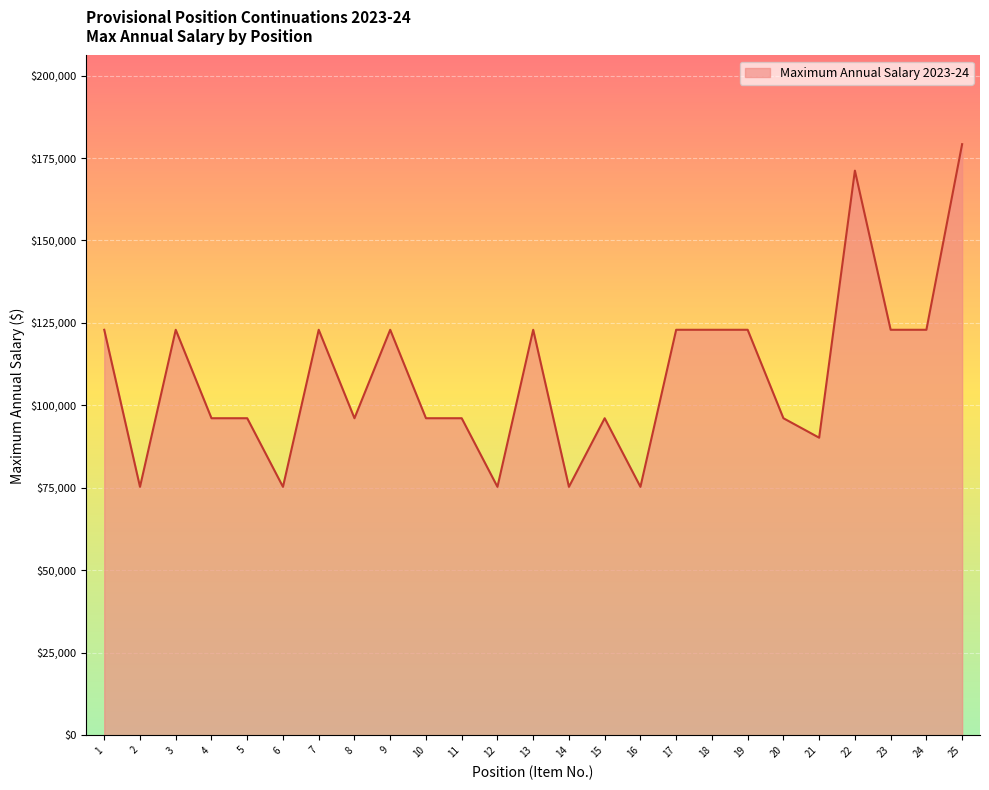

The value at 6 is 48121.9. True or false?

False